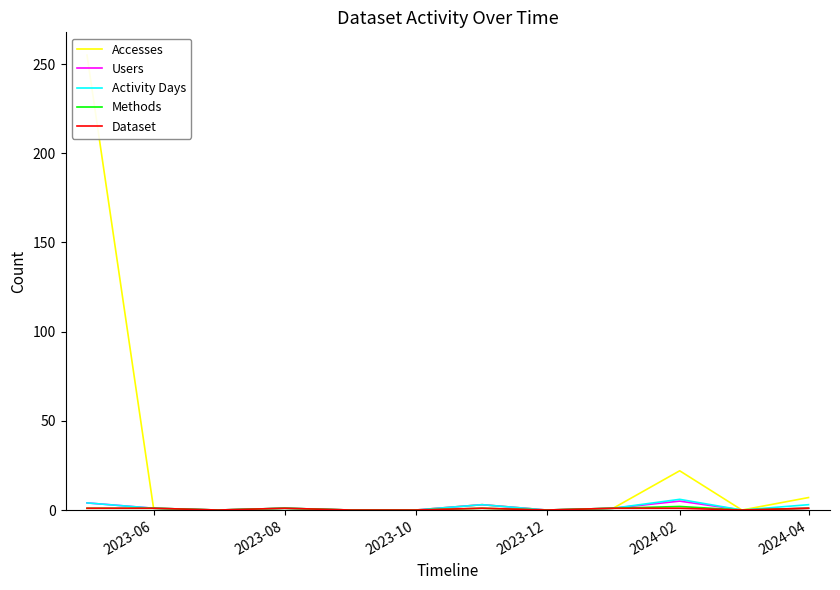

Is it true that Activity Days equals 0 at 2023-10?

True